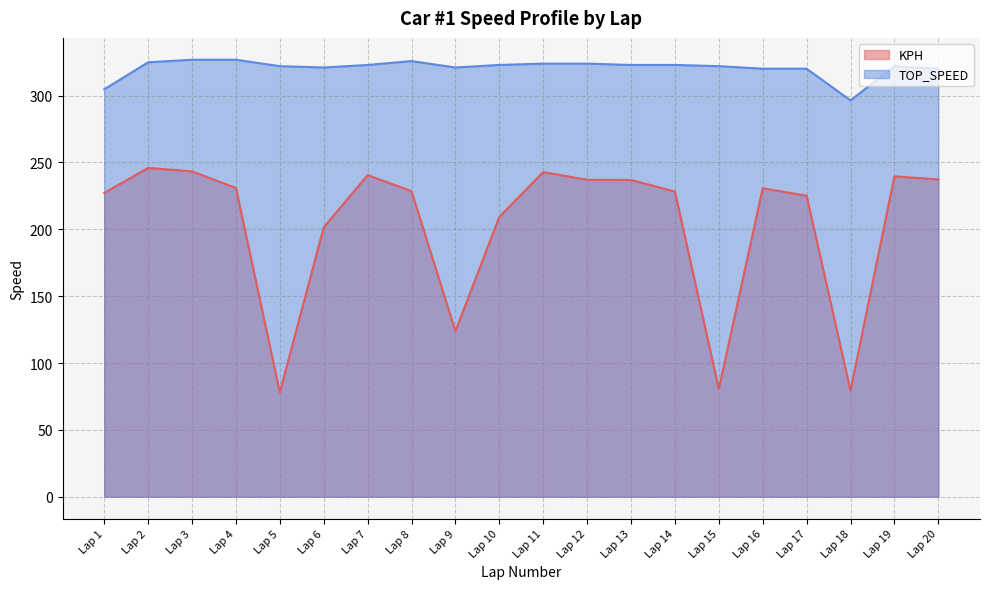

True or false: KPH and TOP_SPEED intersect in this chart.

False